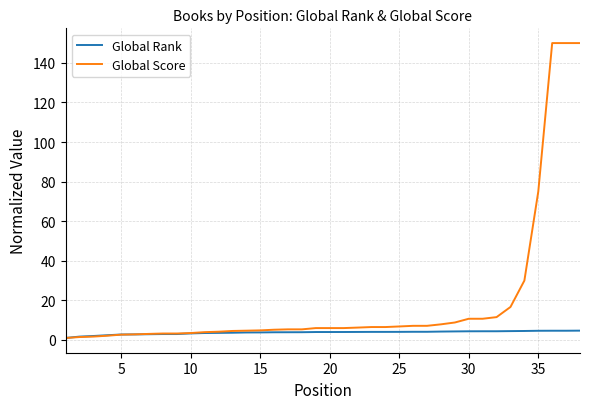

Which series has the largest total across all categories?

Global Score